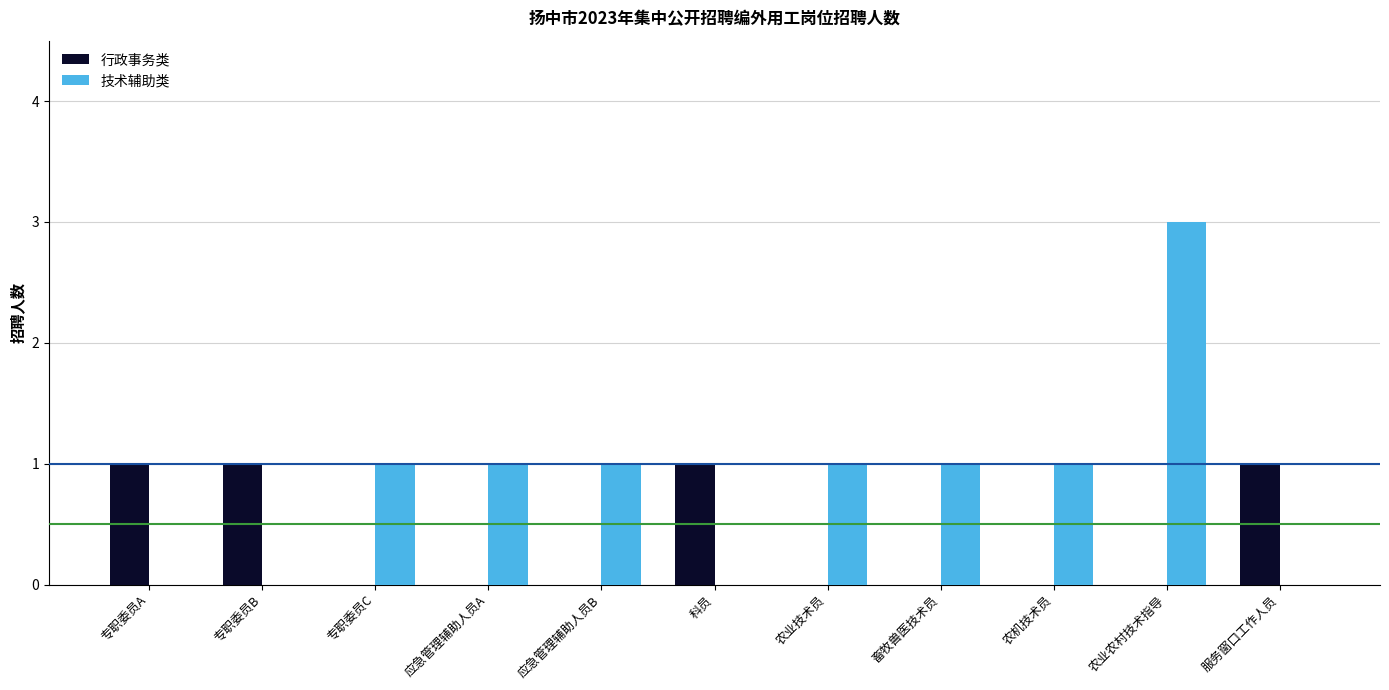

Are the bars grouped side by side (vs. stacked)?

Yes